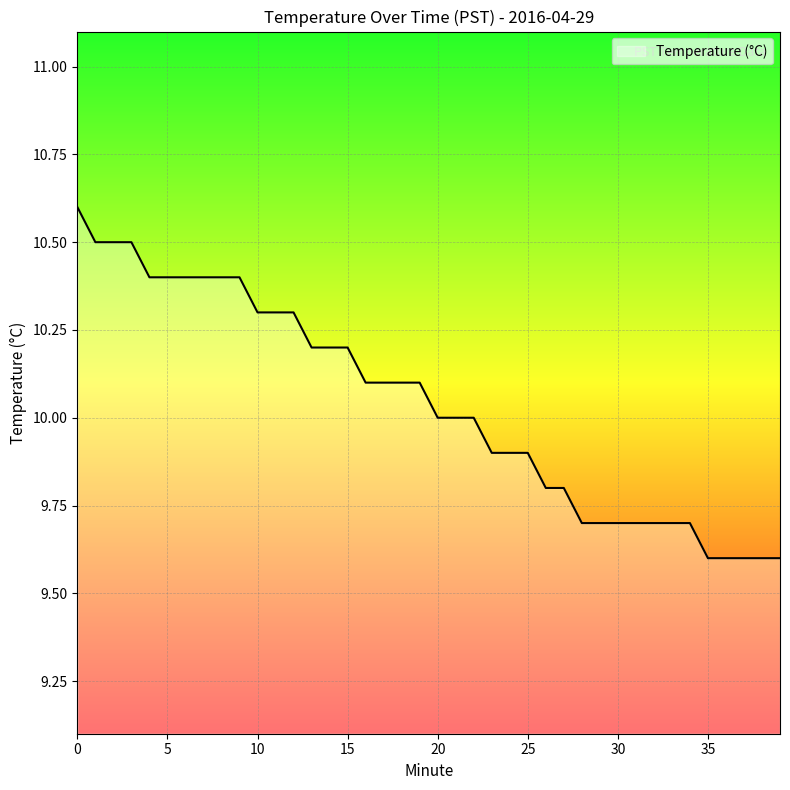

What is the smallest value displayed?

9.6